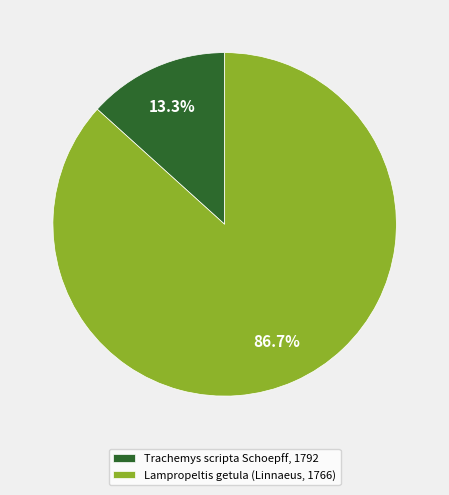

To the nearest percent, what percentage of the pie is Lampropeltis getula (Linnaeus, 1766)?

87%